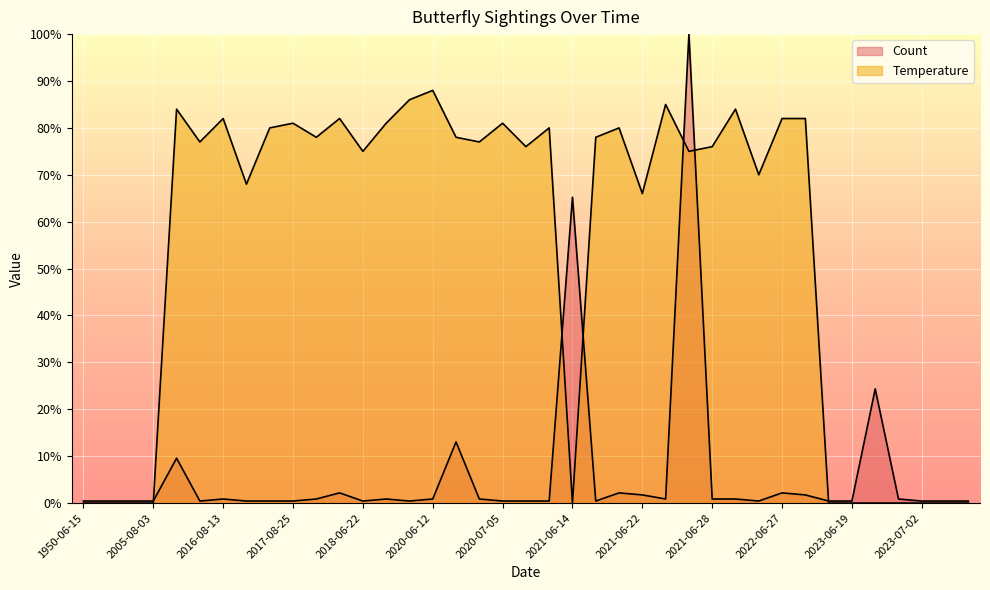

Read the Count value at 2021-06-27.

2.2